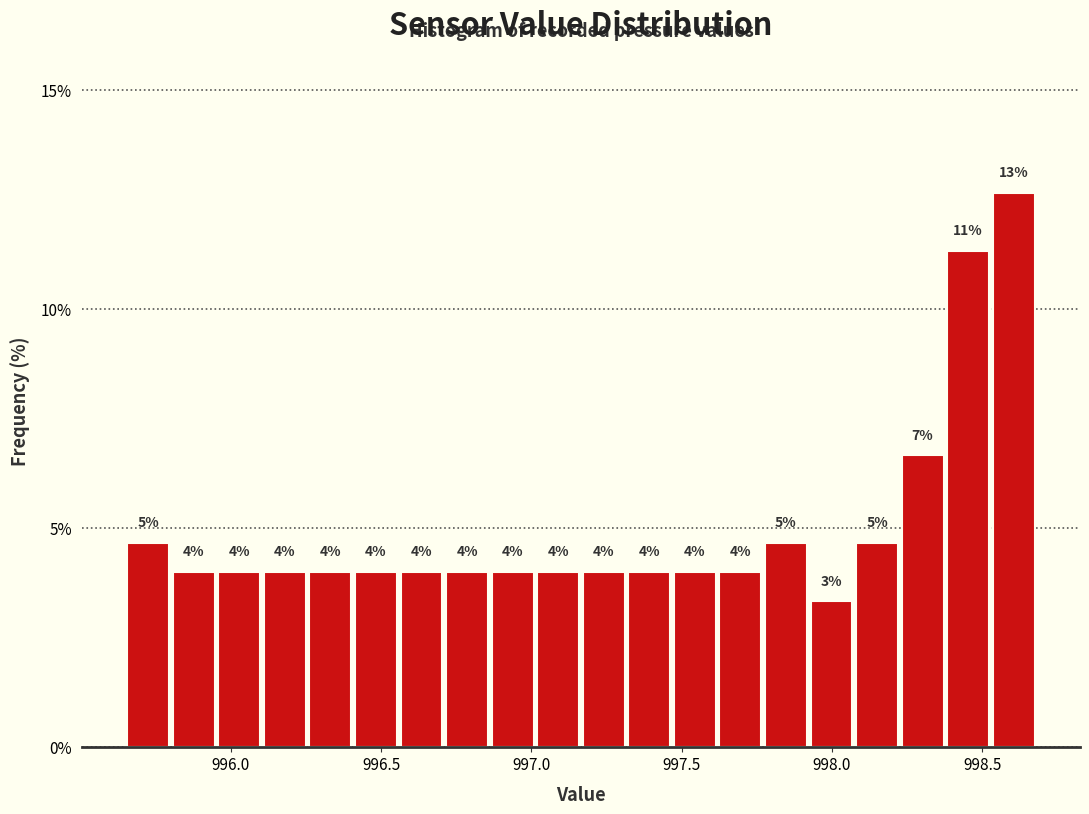

Around what value on the x-axis is the tallest bar? Give the approximate position of its centre, as read against the axis.

998.60